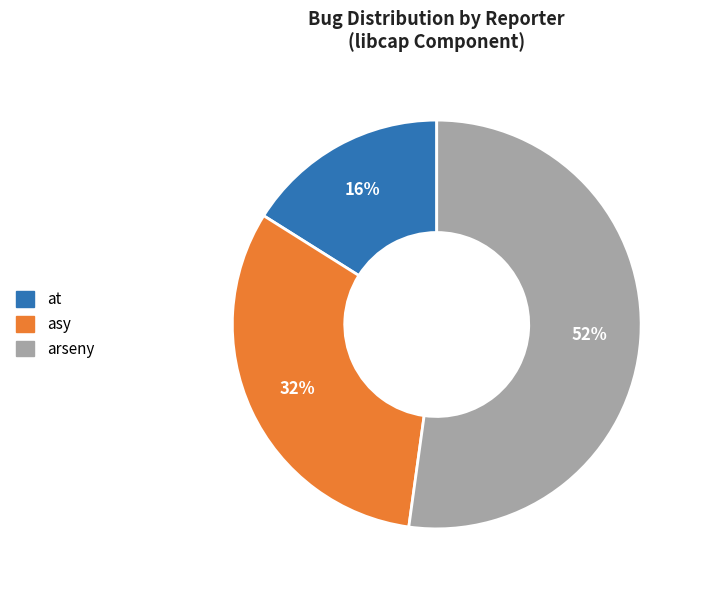

Is there any slice that represents more than half of the pie?

Yes